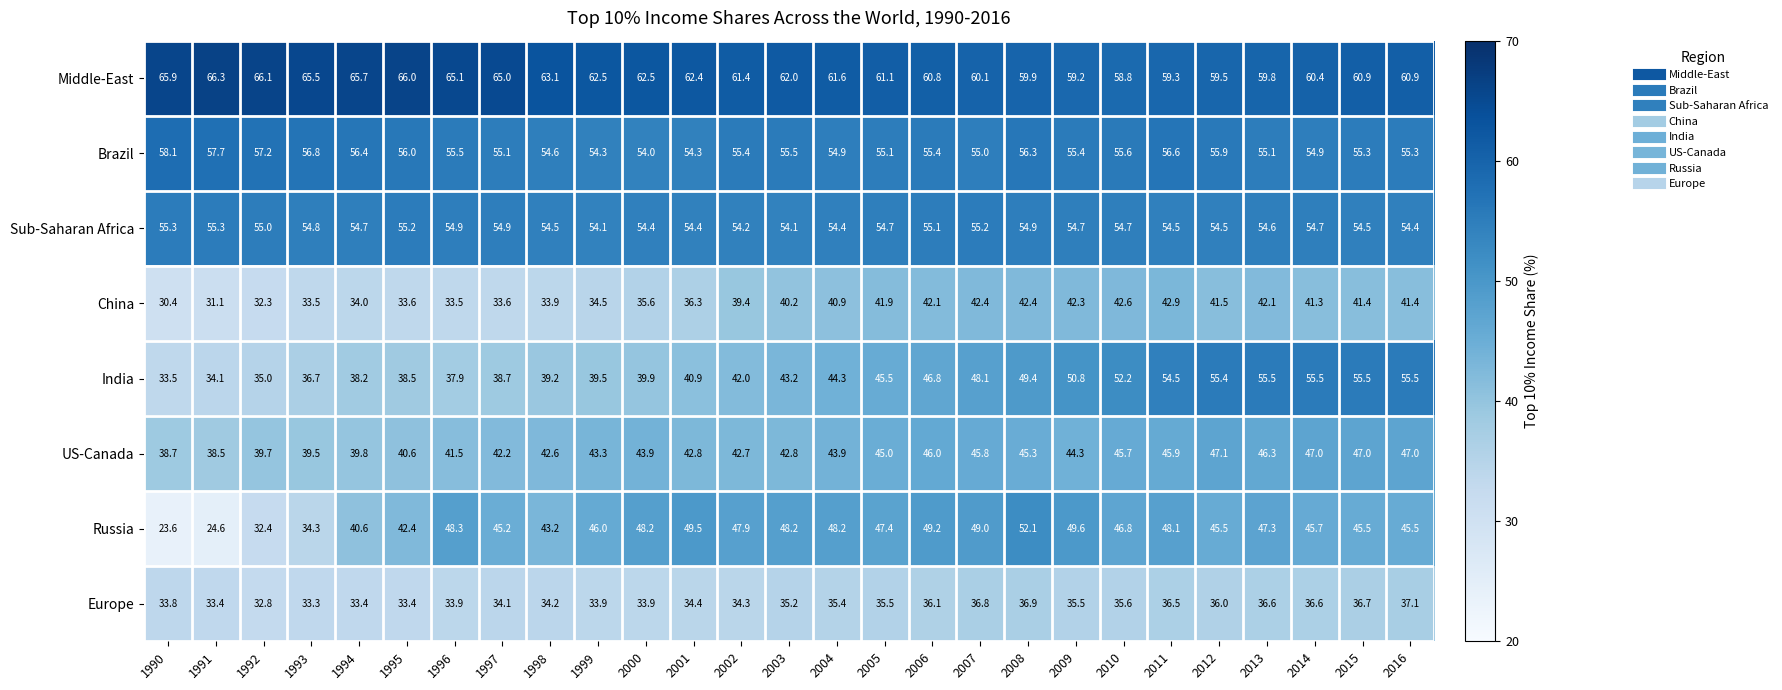

The Brazil series shows 86.3 at 2006. True or false?

False